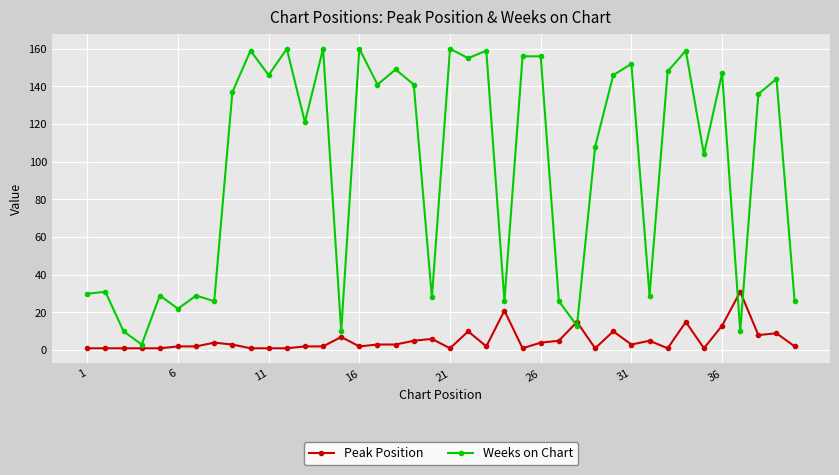

Count the number of categories in the chart.

40